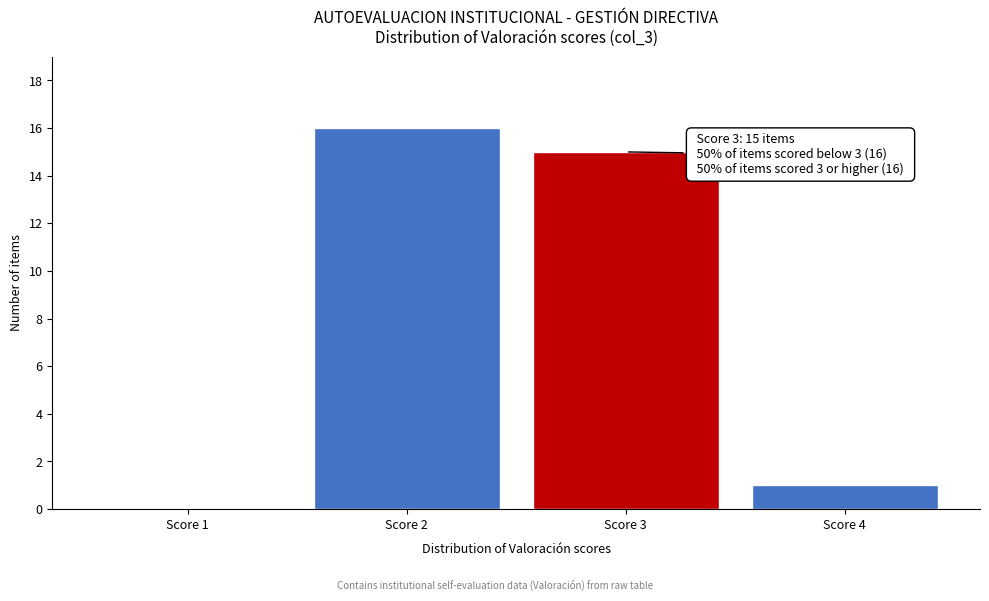

Reading left to right, transcribe all the data shown in this chart.

Score 1=0	Score 2=16	Score 3=15	Score 4=1